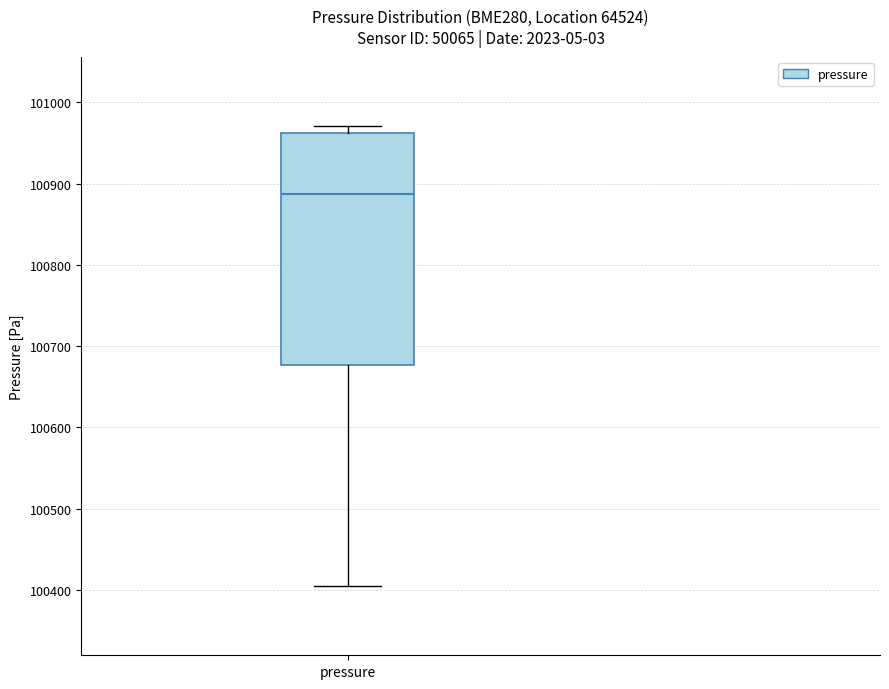

Read this box plot against the y-axis: the position of the median line, the range covered by the box, and the ends of both whiskers. The values are not printed on the chart, so give them approximately, as read against the axis.

median 100890, box 100680 to 100960, whiskers 100400 to 100970